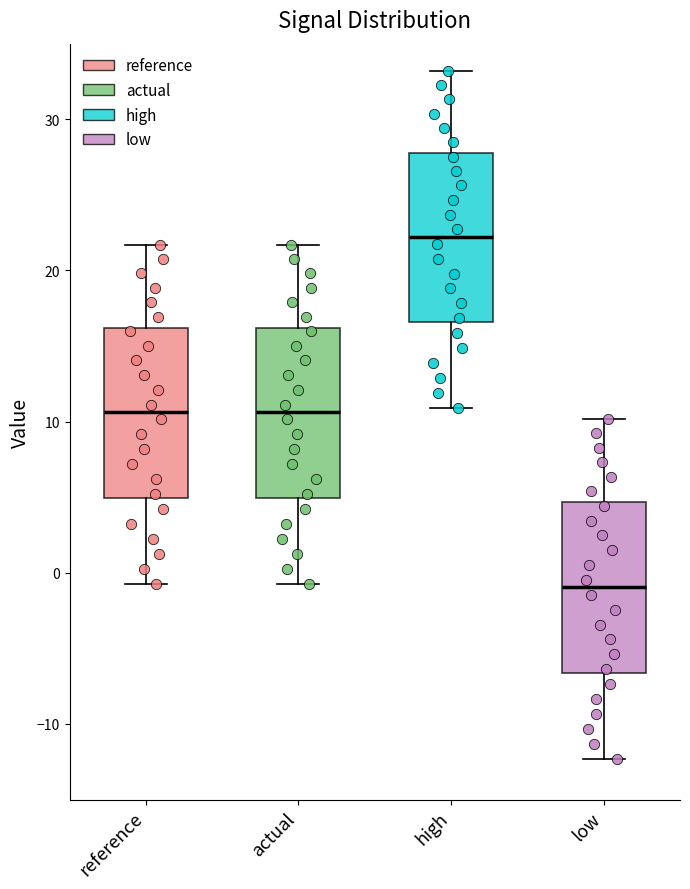

Where is the upper edge of the box for low on the y-axis? The values are not printed on the chart, so give them approximately, as read against the axis.

5